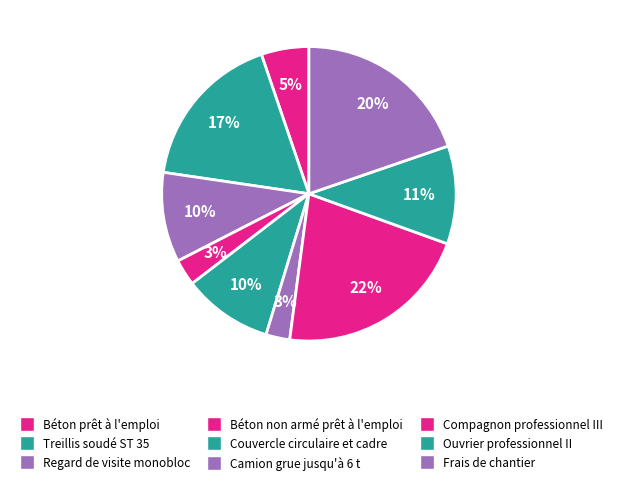

How many segments does this pie chart have?

9